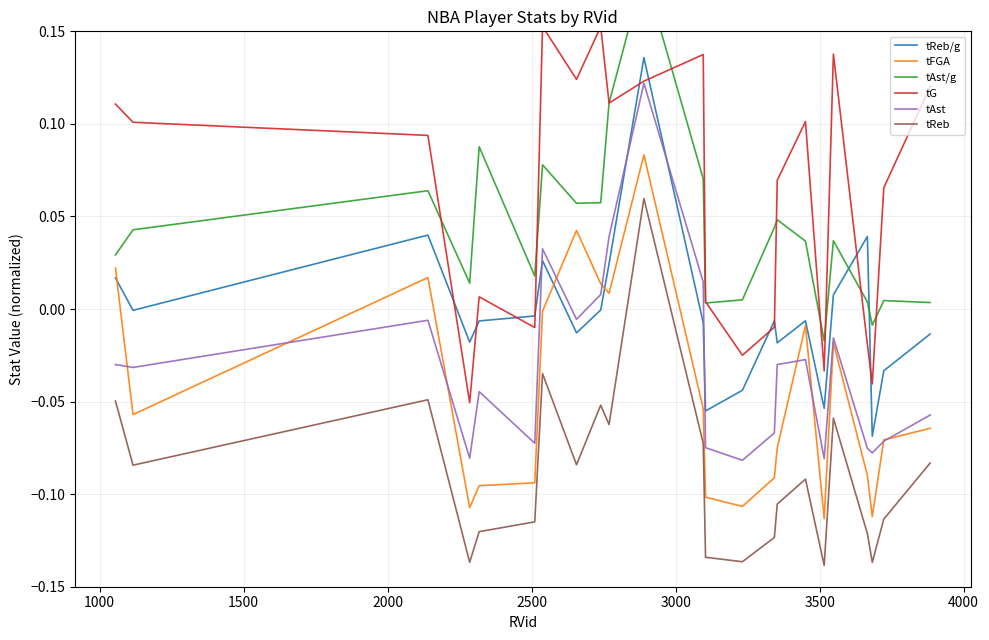

What position from the right is 4000?

16